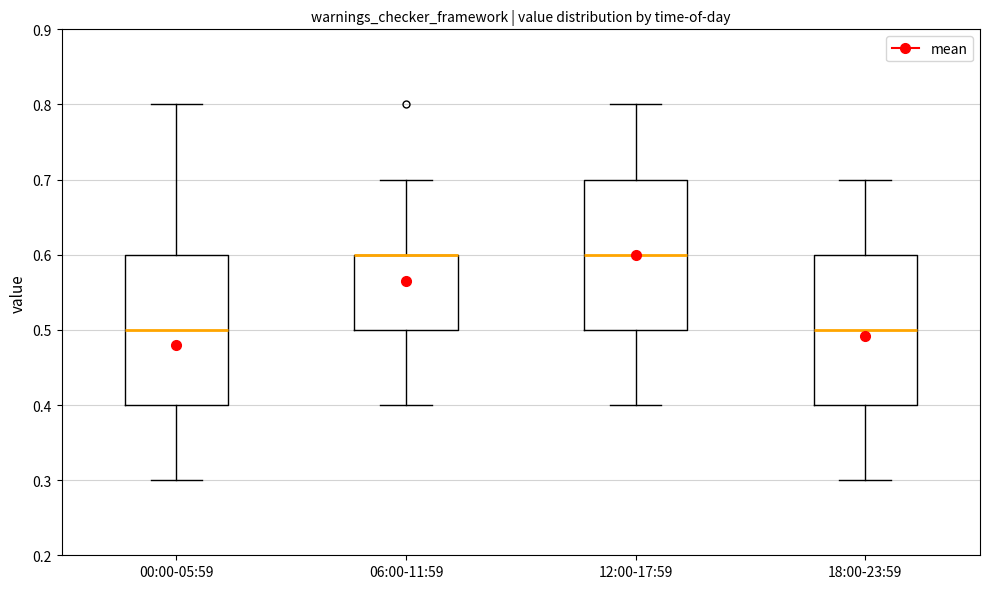

Where does the upper whisker of the box for 00:00-05:59 end on the y-axis? The values are not printed on the chart, so give them approximately, as read against the axis.

0.8